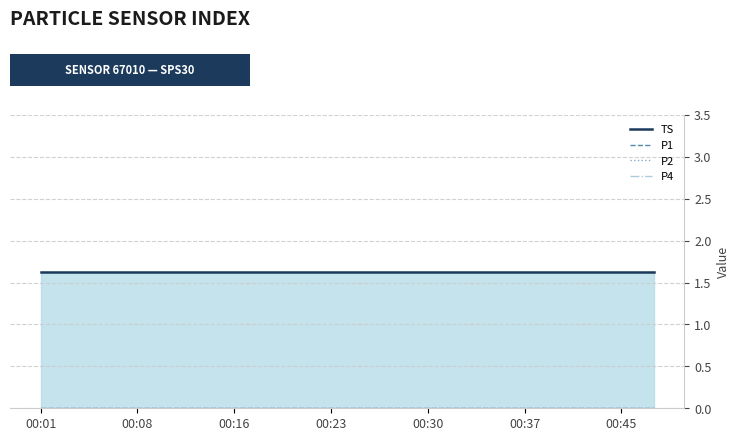

How many lines are shown in the chart?

4